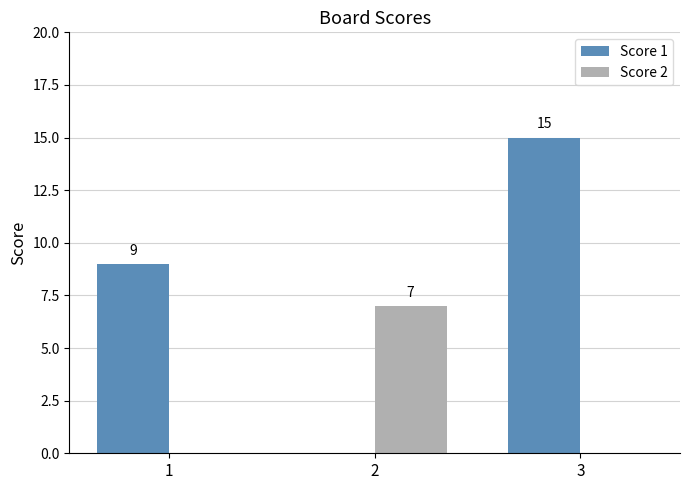

How many Score 2 values are between 0 and 7?

3